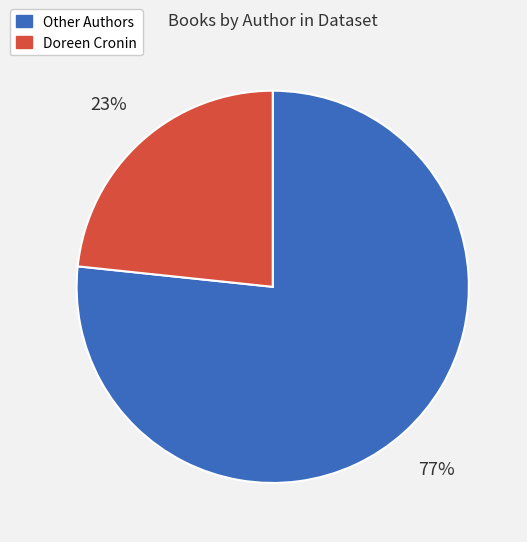

To the nearest percent, what is the average slice percentage?

50%